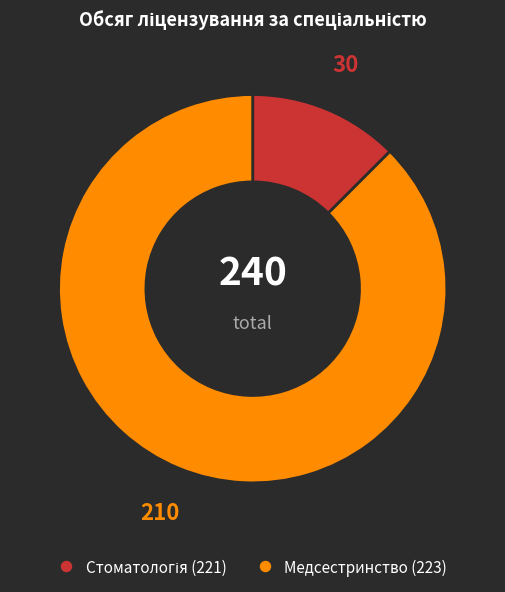

The Медсестринство (223) slice represents 88% of the pie. True or false?

True